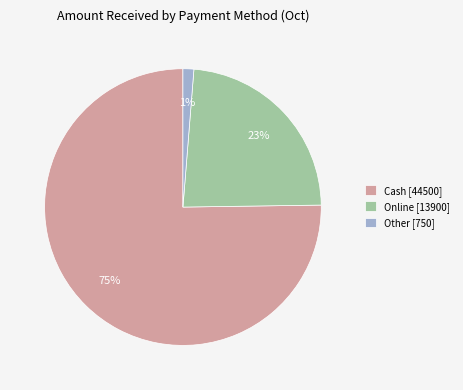

How many slices are in this pie chart?

3